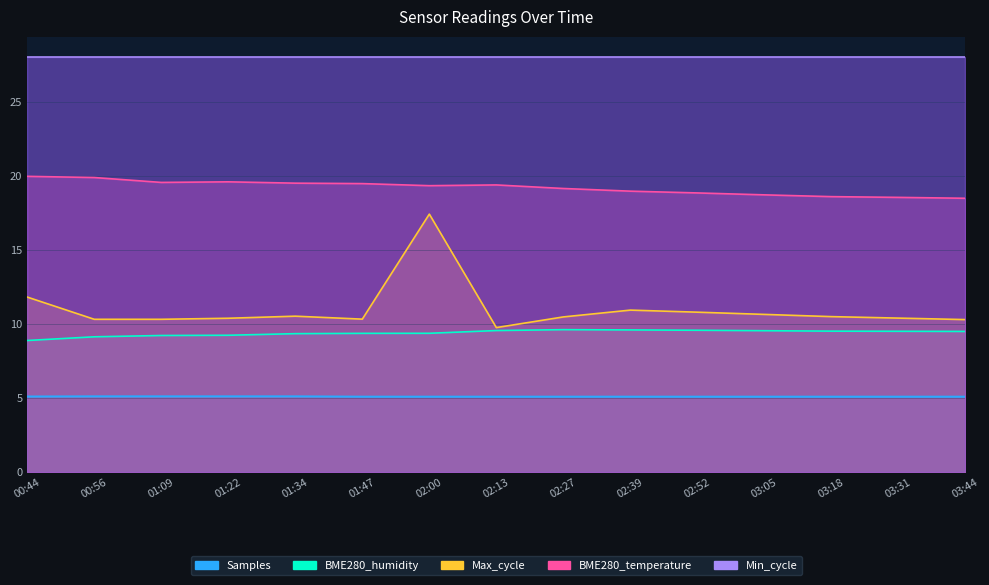

At which category is the sum across all series the highest?

02:00